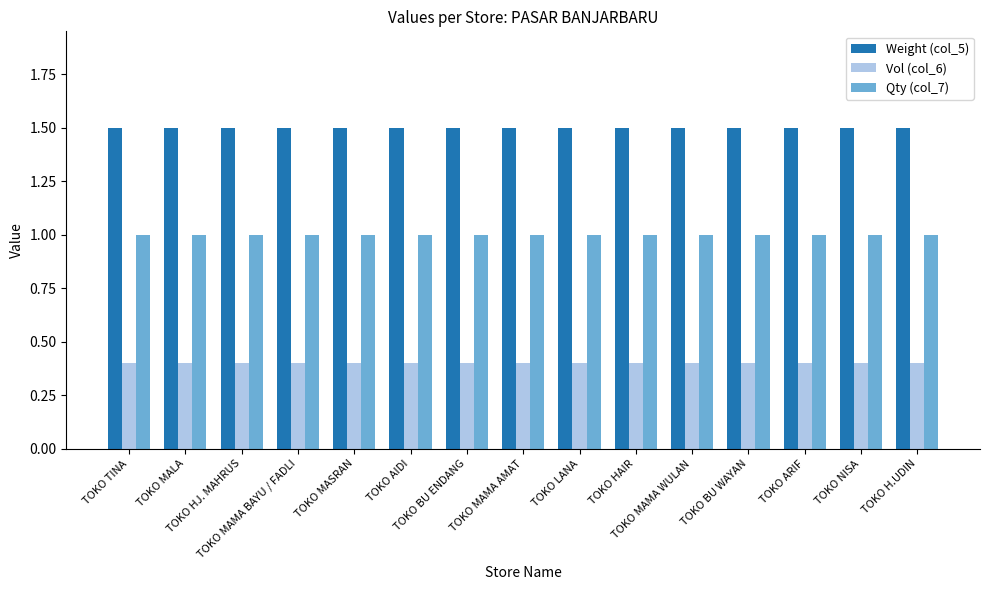

What are all the series names shown in the legend?

Weight (col_5), Vol (col_6), Qty (col_7)